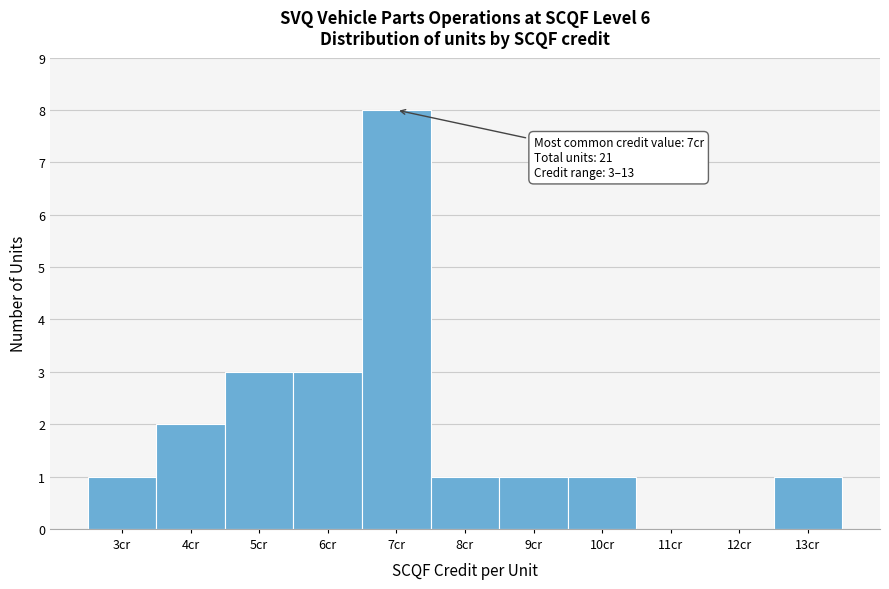

Reading left to right, what are all the values shown in this chart?

3cr=1	4cr=2	5cr=3	6cr=3	7cr=8	8cr=1	9cr=1	10cr=1	11cr=0	12cr=0	13cr=1